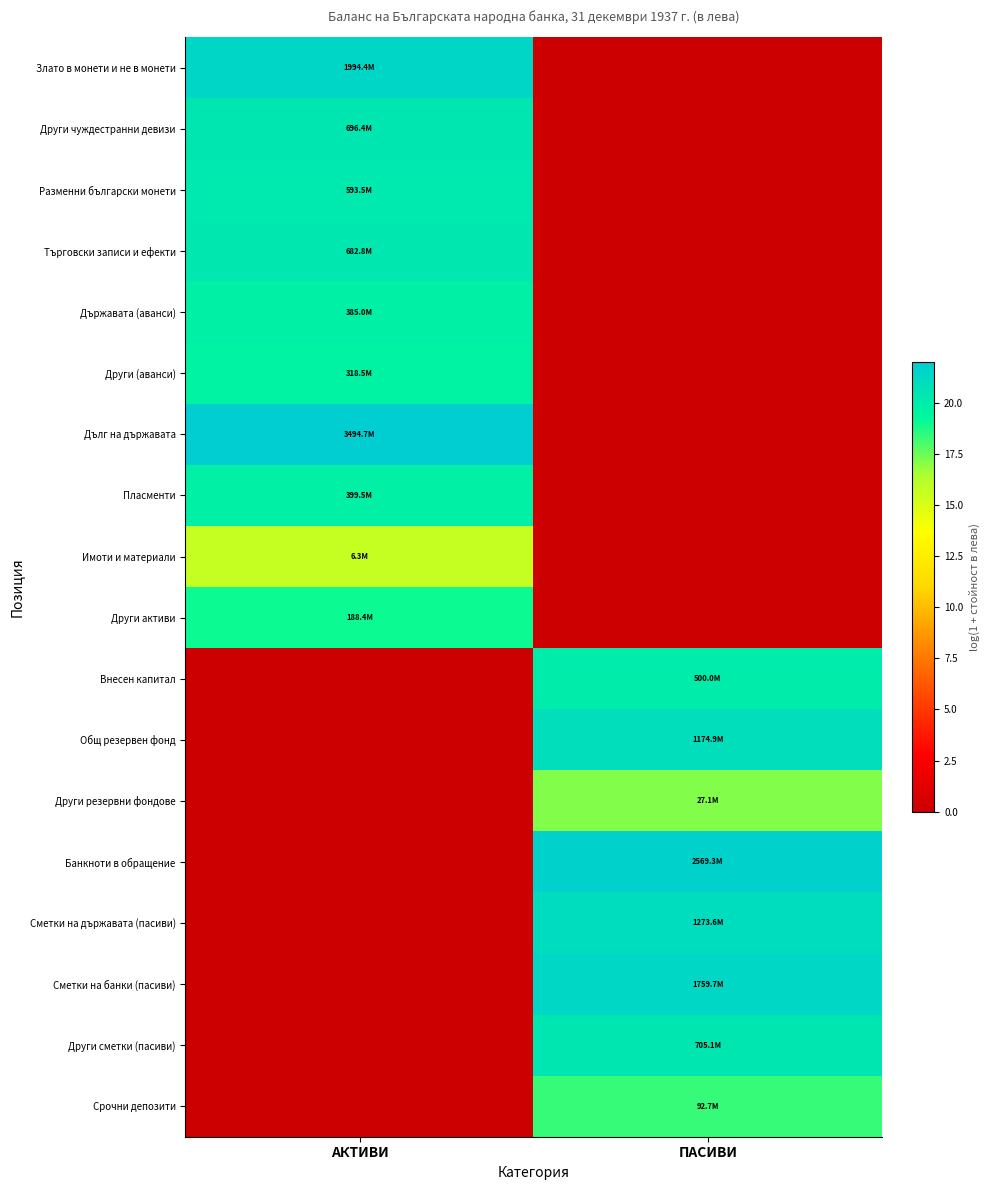

At which category does the chart reach its peak across all series?

АКТИВИ